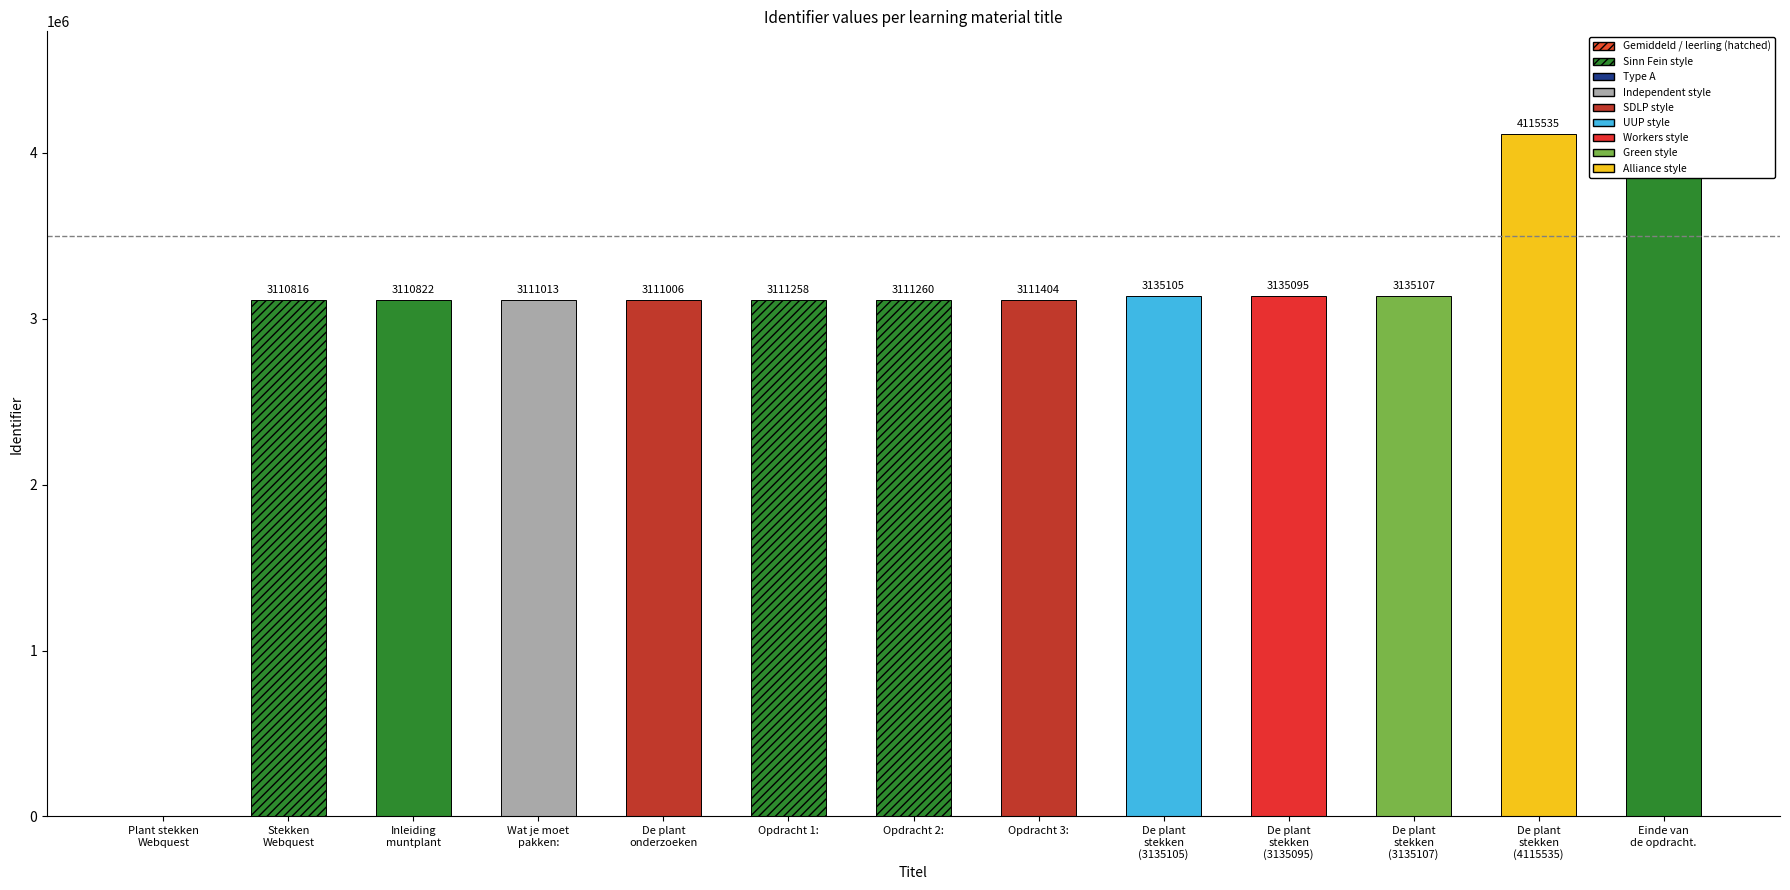

Rank the categories by value from lowest to highest.

Plant stekken Webquest, Stekken Webquest, Inleiding muntplant, De plant onderzoeken, Wat je moet pakken:, Opdracht 1:, Opdracht 2:, Opdracht 3:, De plant stekken (3135095), De plant stekken (3135105), De plant stekken (3135107), De plant stekken (4115535), Einde van de opdracht.